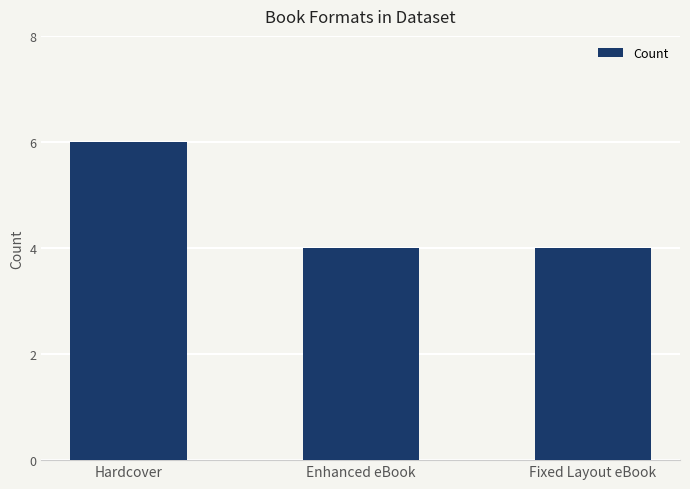

What is the greatest value displayed?

6